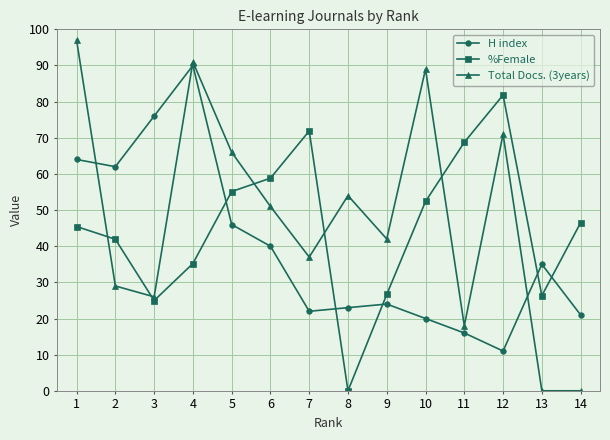

Count the number of categories in the chart.

14